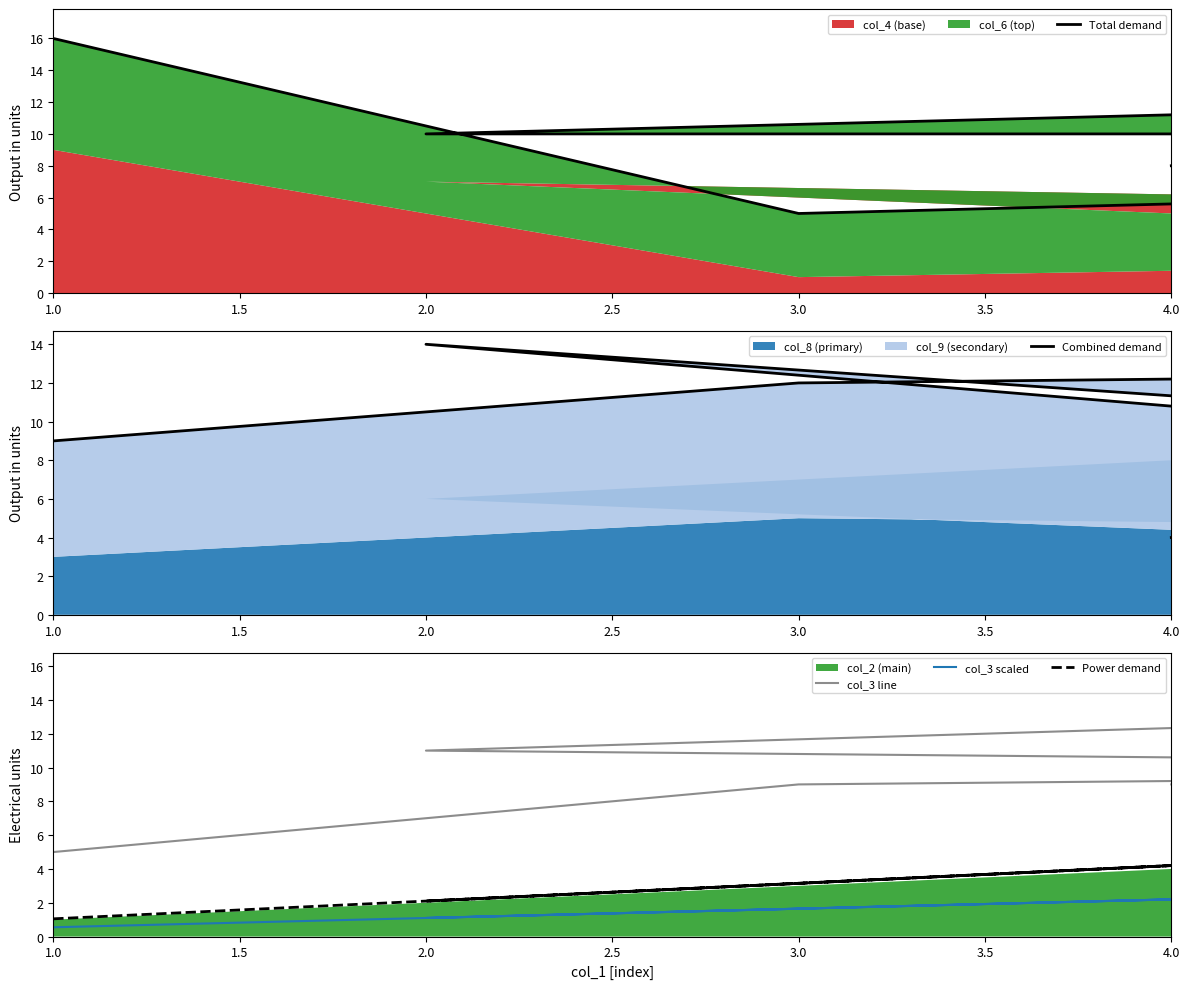

Where do Total demand and col_3 scaled first cross each other?

2.0 and 2.5